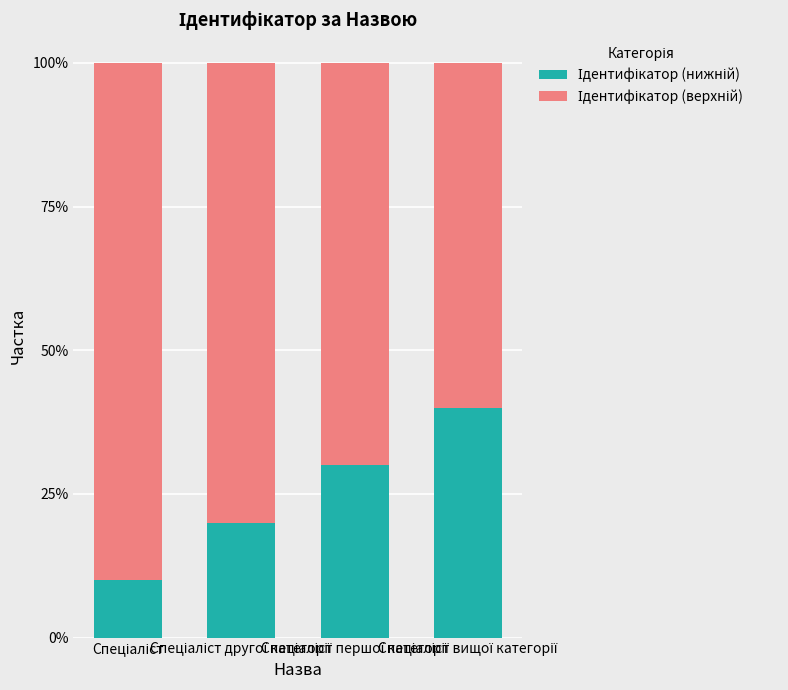

True or false: Ідентифікатор (верхній) has a value of 0.3 at Спеціаліст.

False